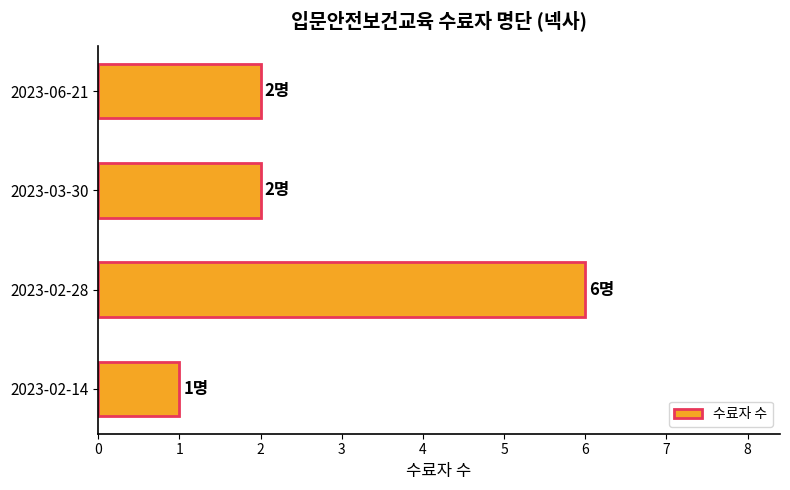

What is the average value?

3